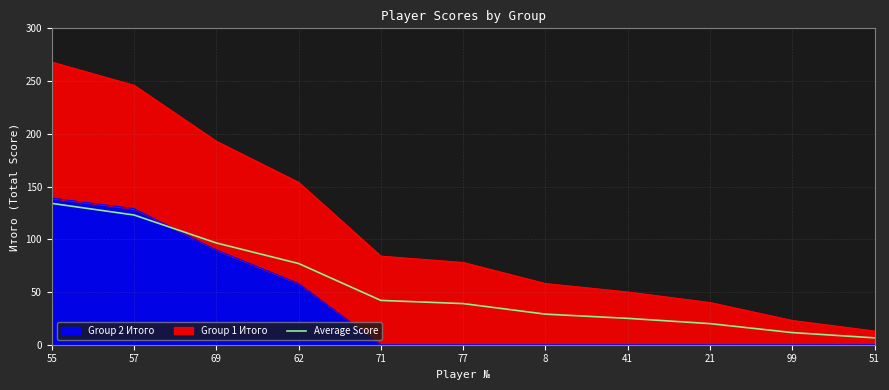

Rank the categories by value from highest to lowest.

55, 57, 69, 62, 71, 77, 8, 41, 21, 99, 51